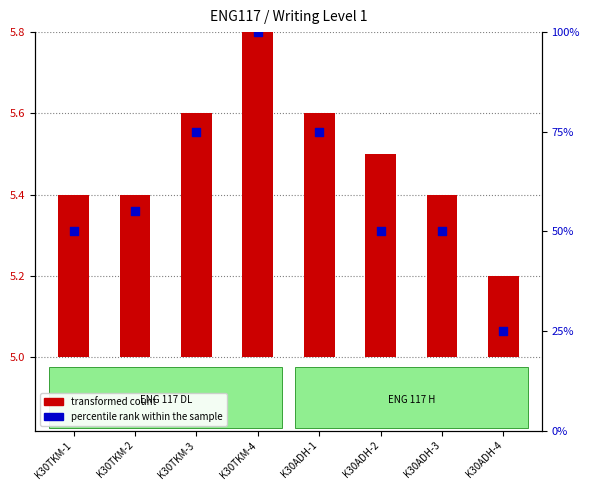

At which category is the sum across all series the highest?

K30TKM-4